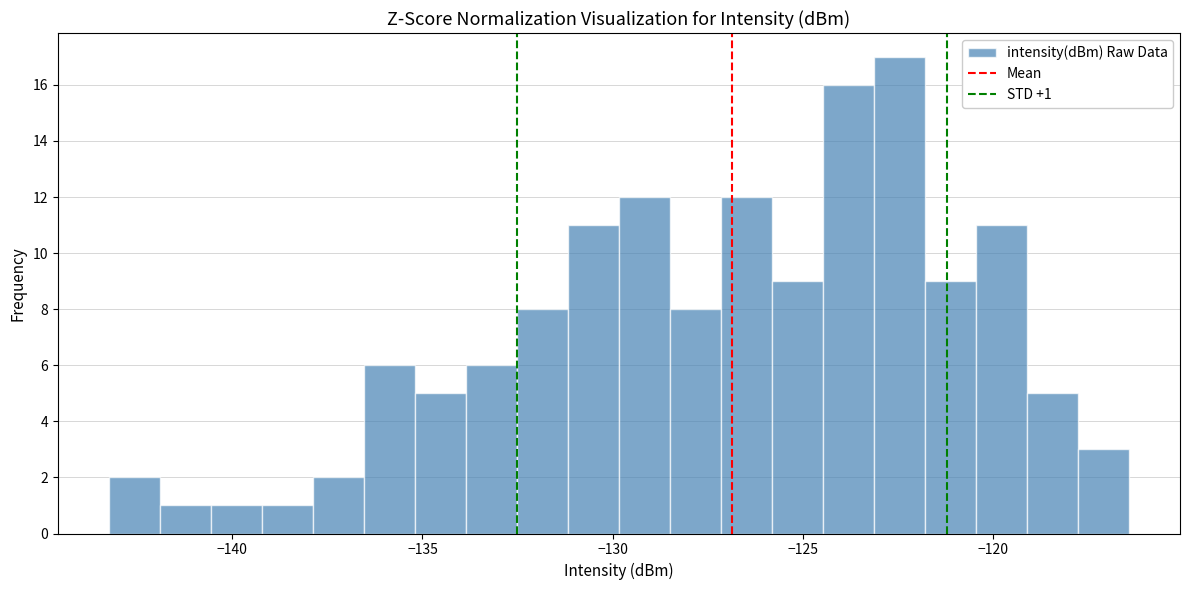

Around what value on the x-axis is the tallest bar? Give the approximate position of its centre, as read against the axis.

-122.5